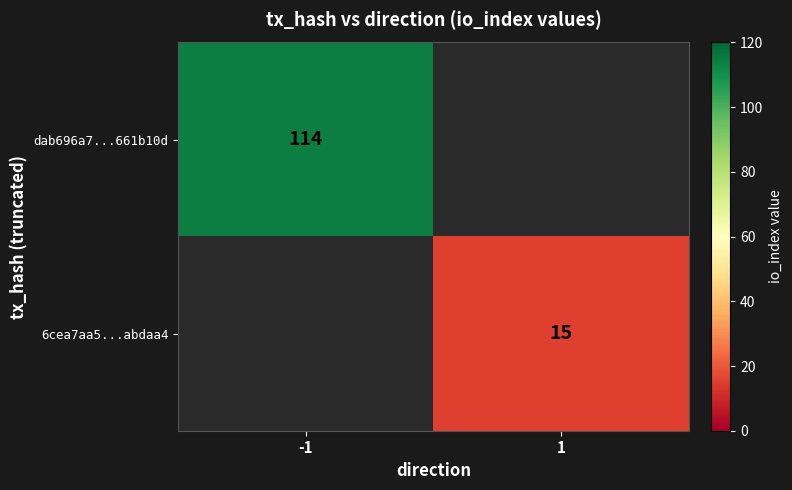

At which category does the chart reach its minimum across all series?

1